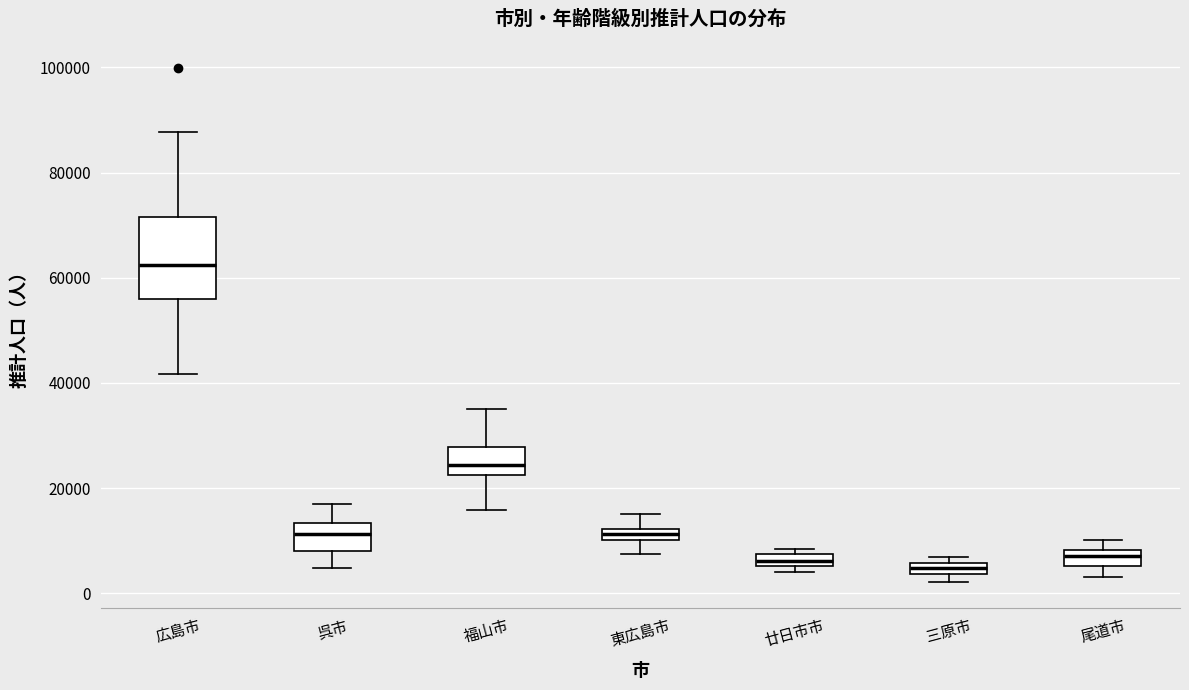

Where does the lower whisker of the box for 呉市 end on the y-axis? The values are not printed on the chart, so give them approximately, as read against the axis.

4000